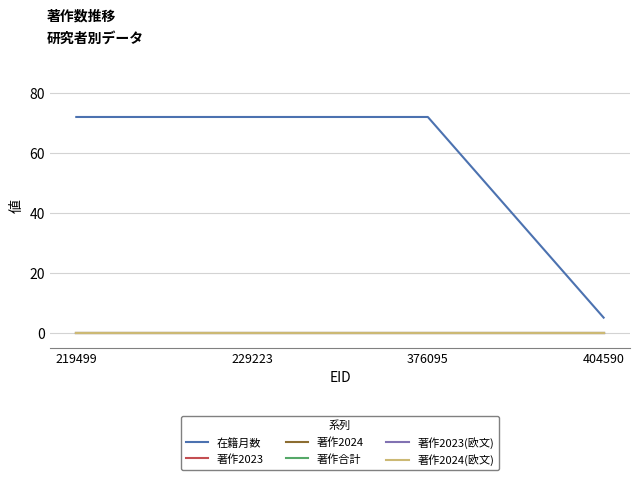

What is the sum of the 在籍月数 values at 404590 and 229223?

77